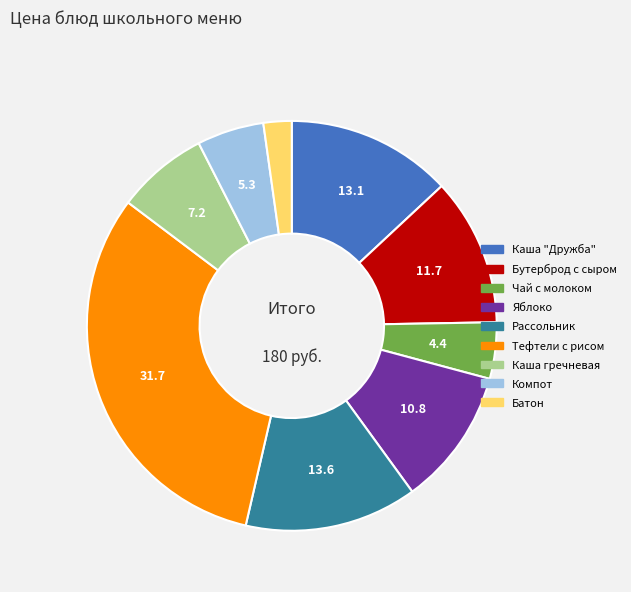

Between Тефтели с рисом and Батон, which is larger?

Тефтели с рисом